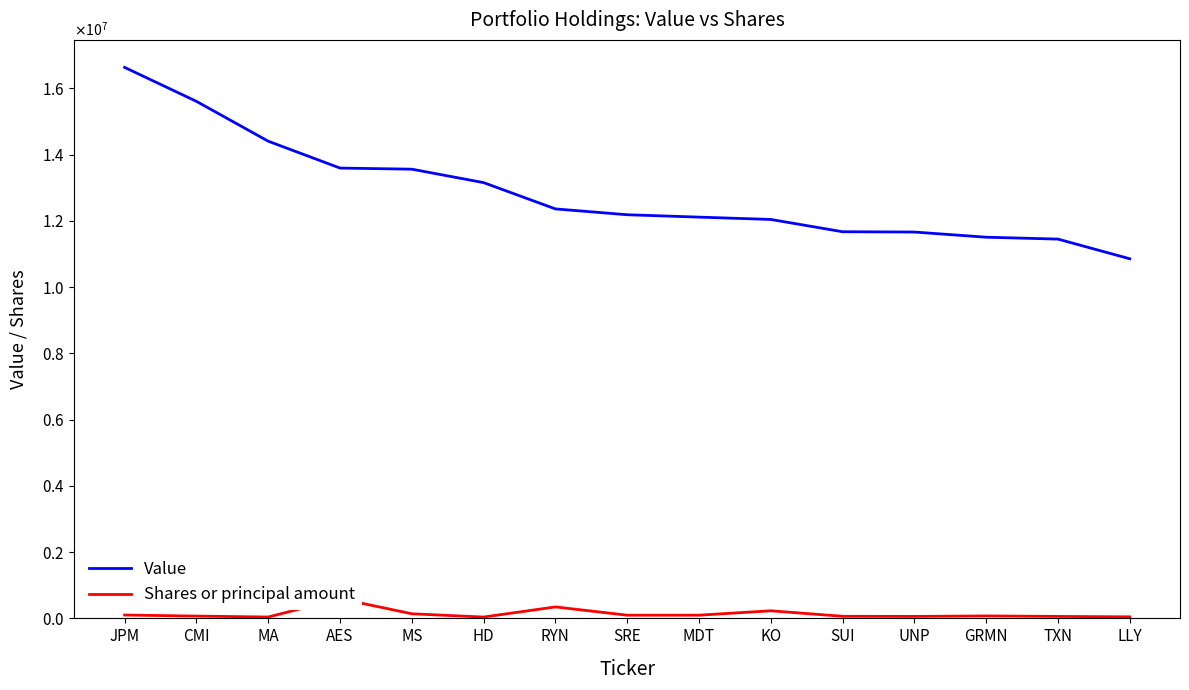

Rank the series by their maximum value, from highest to lowest.

Value, Shares or principal amount